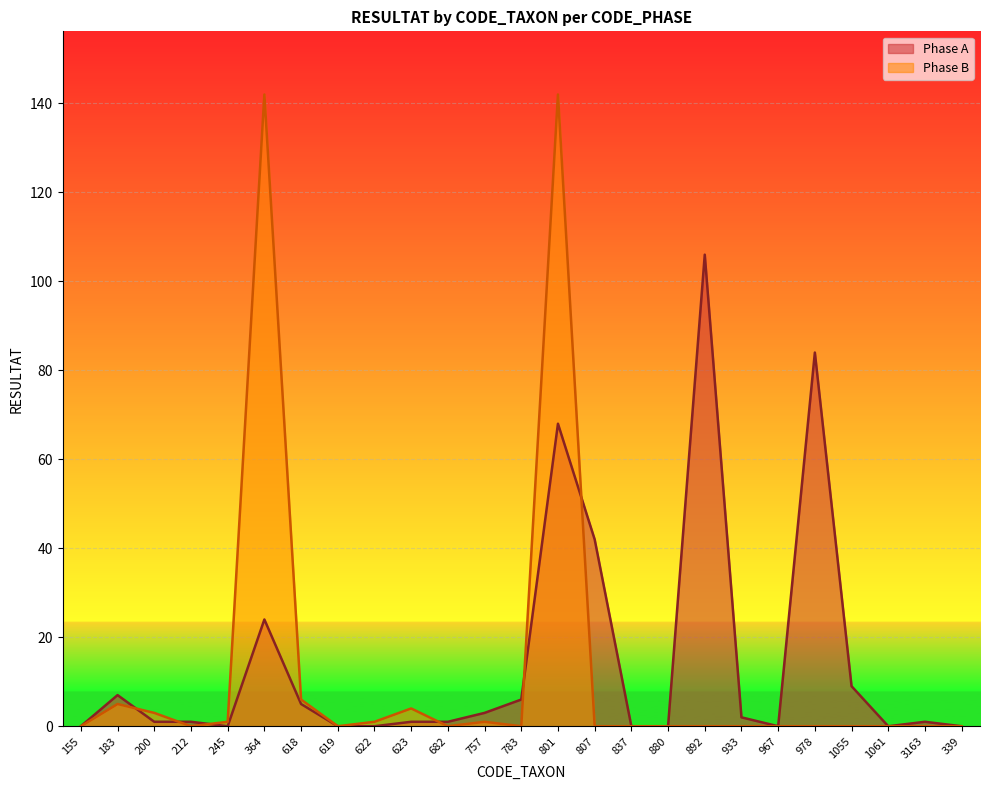

What is the approximate value of Phase A at 757?

3